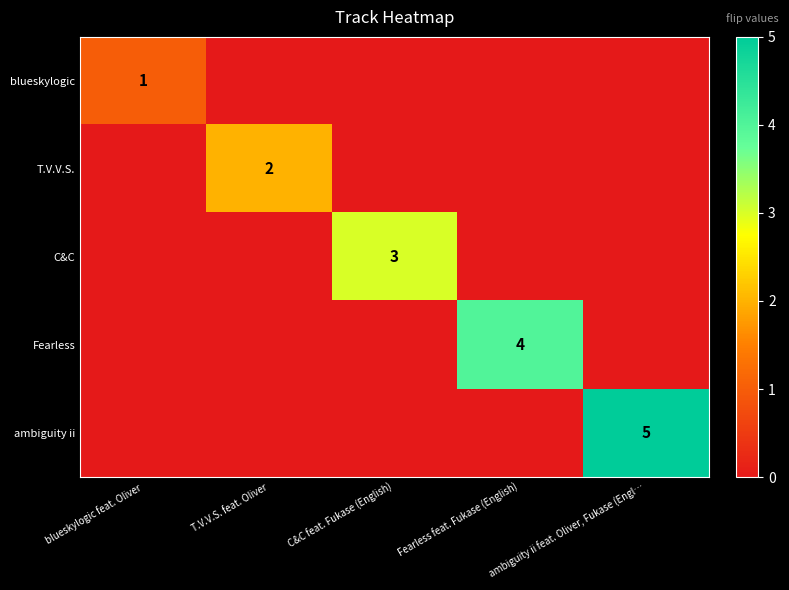

True or false: C&C has a value of 3 at C&C feat. Fukase (English).

True